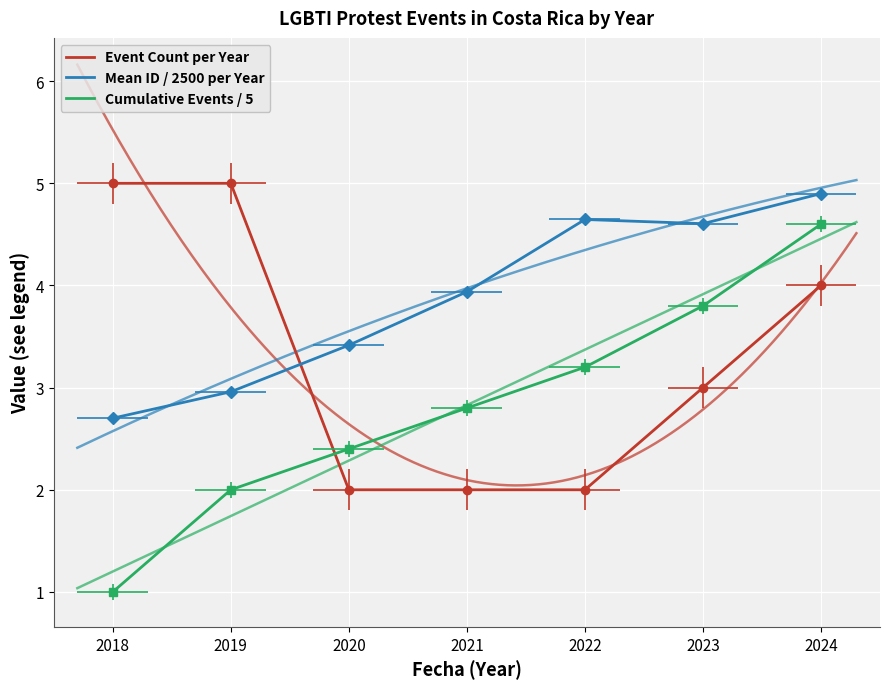

Rank the series at 2020 from highest to lowest value.

Mean ID / 2500 per Year, Cumulative Events / 5, Event Count per Year